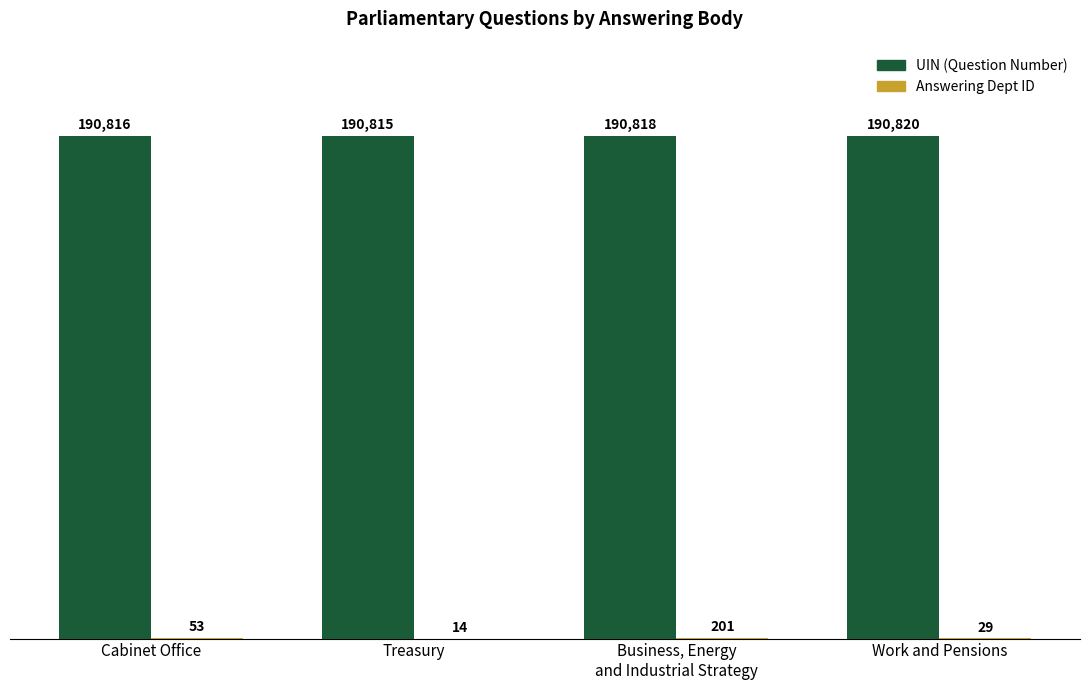

Is it true that UIN (Question Number) equals 190815 at Treasury?

True